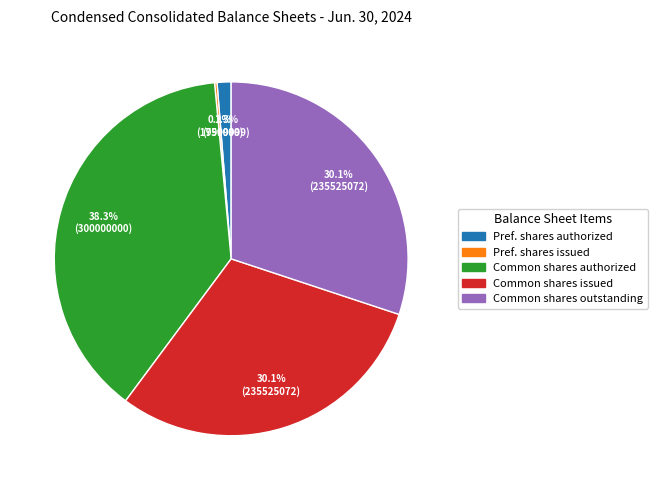

Is there a majority slice in this chart?

No